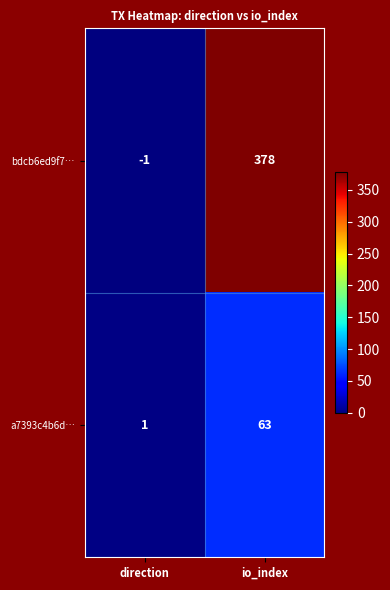

What is the difference between the maximum and minimum values in the bdcb6ed9f7… series?

379